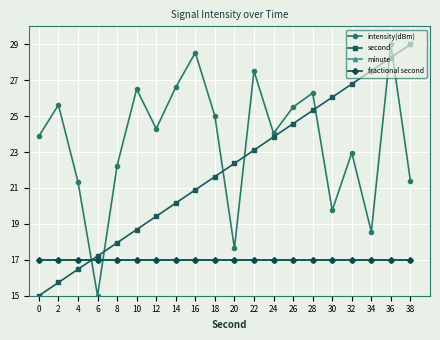

Reading left to right, extract all data points from this chart.

intensity(dBm): 23.9	25.6	21.3	15.0	22.2	26.5	24.3	26.6	28.5	25.0	17.6	27.5	24.0	25.5	26.3	19.7	23.0	18.6	29.0	21.4
second: 15.0	15.7	16.5	17.2	17.9	18.7	19.4	20.2	20.9	21.6	22.4	23.1	23.8	24.6	25.3	26.1	26.8	27.5	28.3	29.0
minute: 17.0	17.0	17.0	17.0	17.0	17.0	17.0	17.0	17.0	17.0	17.0	17.0	17.0	17.0	17.0	17.0	17.0	17.0	17.0	17.0
fractional second: 17.0	17.0	17.0	17.0	17.0	17.0	17.0	17.0	17.0	17.0	17.0	17.0	17.0	17.0	17.0	17.0	17.0	17.0	17.0	17.0